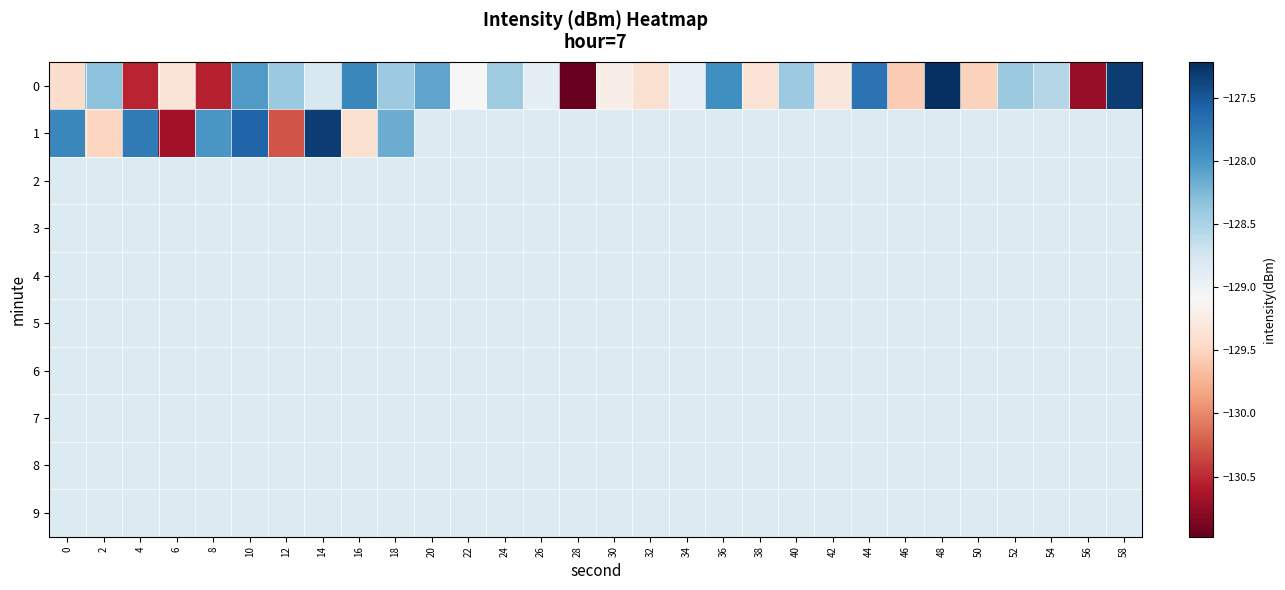

Which label corresponds to the smallest value in the chart?

28